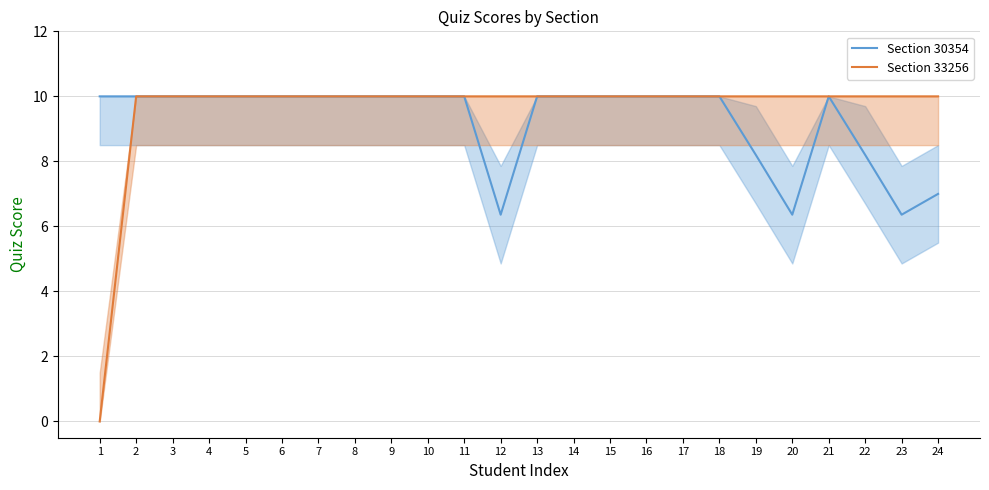

Reading left to right, list all the values displayed in this chart.

Section 30354: 10.0	10.0	10.0	10.0	10.0	10.0	10.0	10.0	10.0	10.0	10.0	6.4	10.0	10.0	10.0	10.0	10.0	10.0	8.2	6.4	10.0	8.2	6.4	7.0
Section 33256: 0.0	10.0	10.0	10.0	10.0	10.0	10.0	10.0	10.0	10.0	10.0	10.0	10.0	10.0	10.0	10.0	10.0	10.0	10.0	10.0	10.0	10.0	10.0	10.0